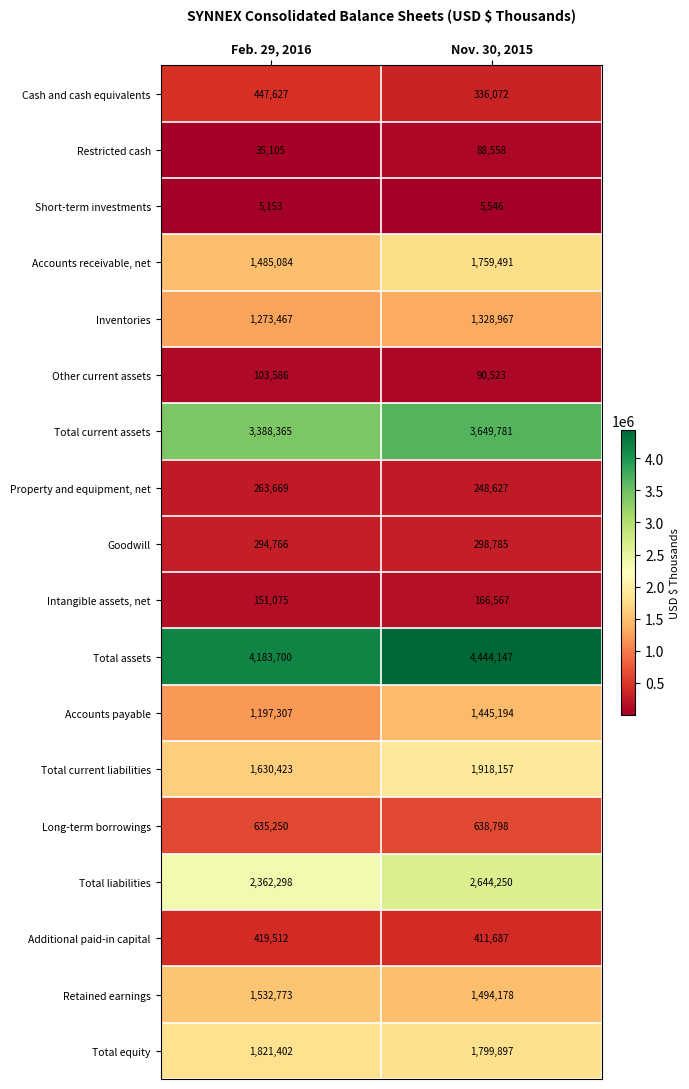

At Nov. 30, 2015, list the series in order from smallest to largest.

Short-term investments, Restricted cash, Other current assets, Intangible assets, net, Property and equipment, net, Goodwill, Cash and cash equivalents, Additional paid-in capital, Long-term borrowings, Inventories, Accounts payable, Retained earnings, Accounts receivable, net, Total equity, Total current liabilities, Total liabilities, Total current assets, Total assets